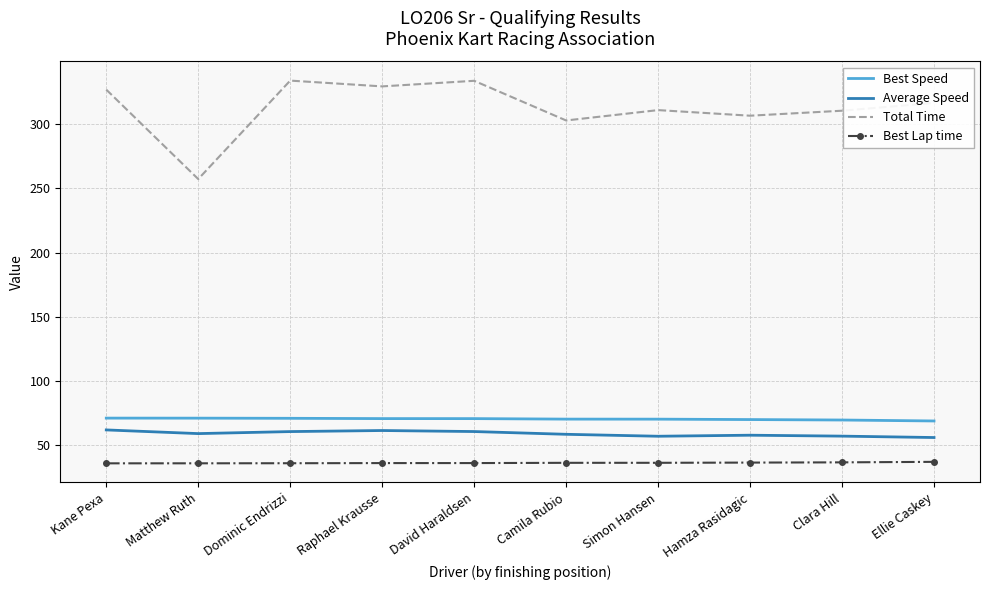

What value does the Average Speed series have at Ellie Caskey?

55.7